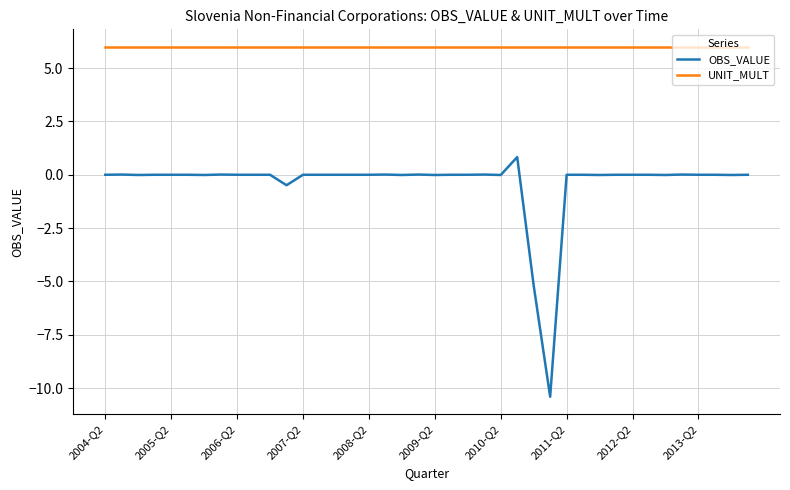

What is the highest value of the OBS_VALUE series?

0.8